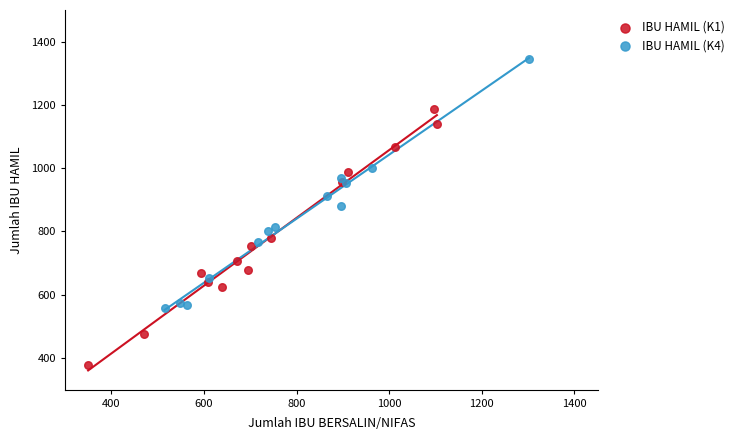

Which series contains the lowest Y value?

IBU HAMIL (K1)